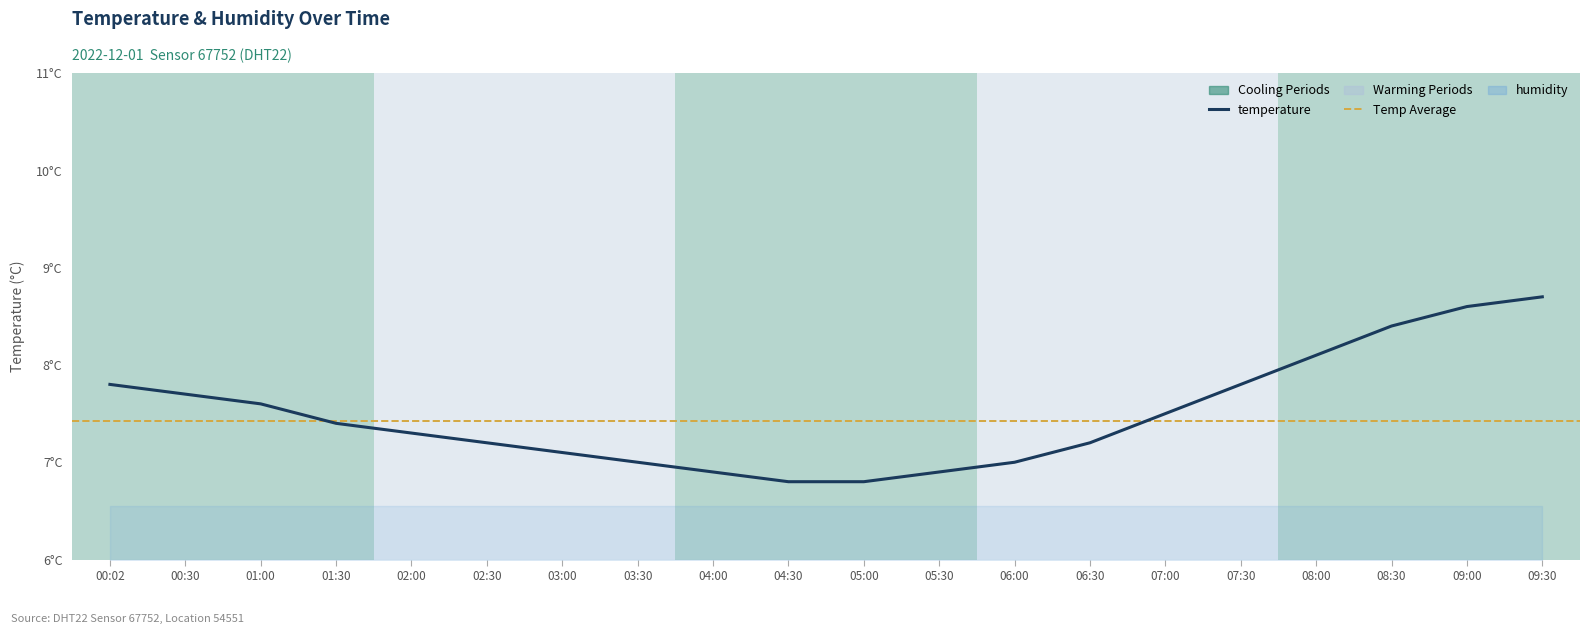

What is the label of the 10th point from the right?

05:00